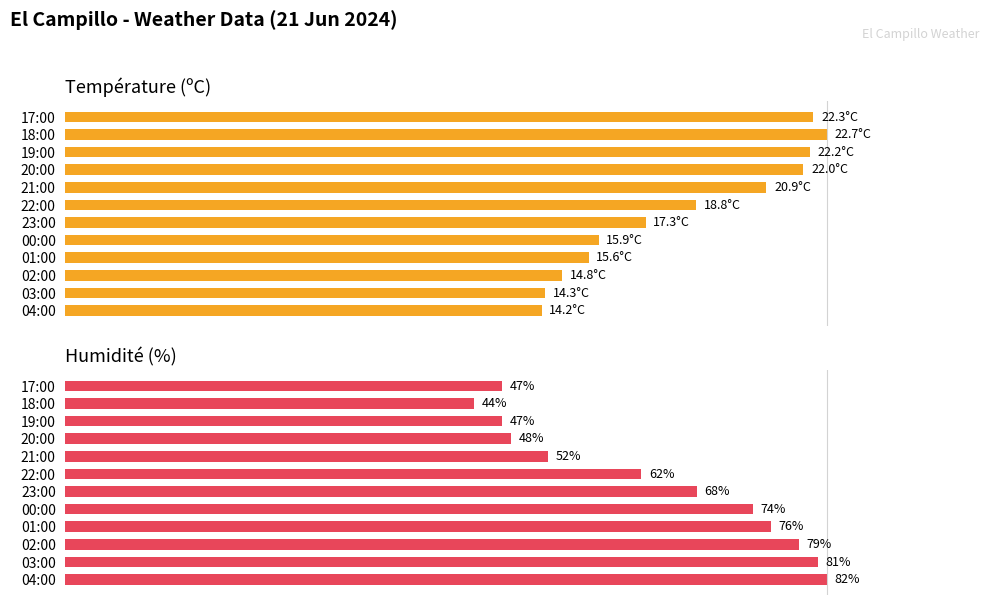

List the labels in order of Humidité (%) value, smallest first.

18:00, 19:00, 17:00, 20:00, 21:00, 22:00, 23:00, 00:00, 01:00, 02:00, 03:00, 04:00